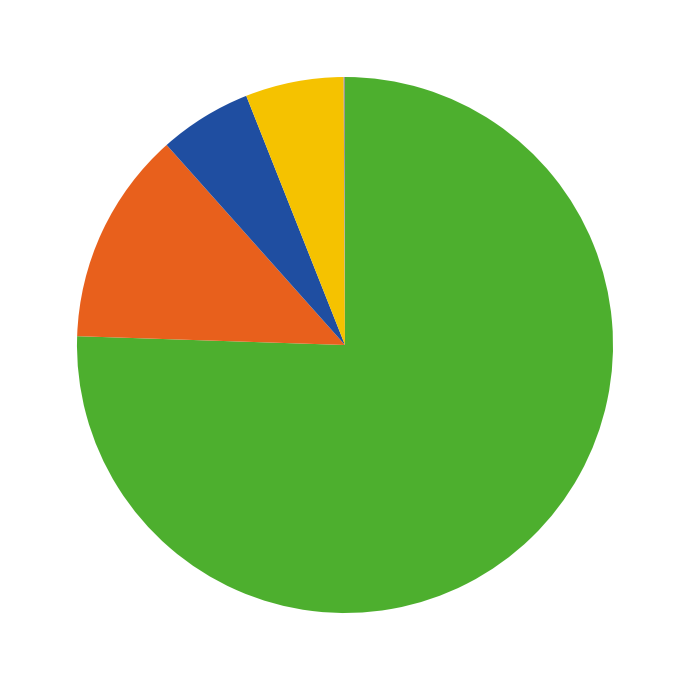

Does any single category account for the majority?

Yes